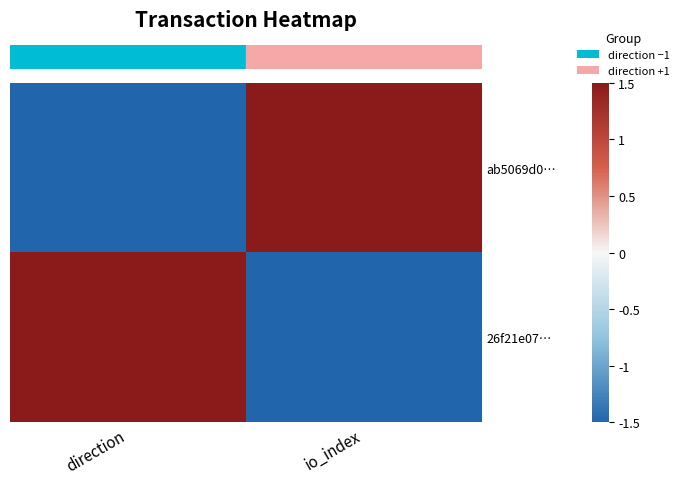

How many data points does each series have?

2